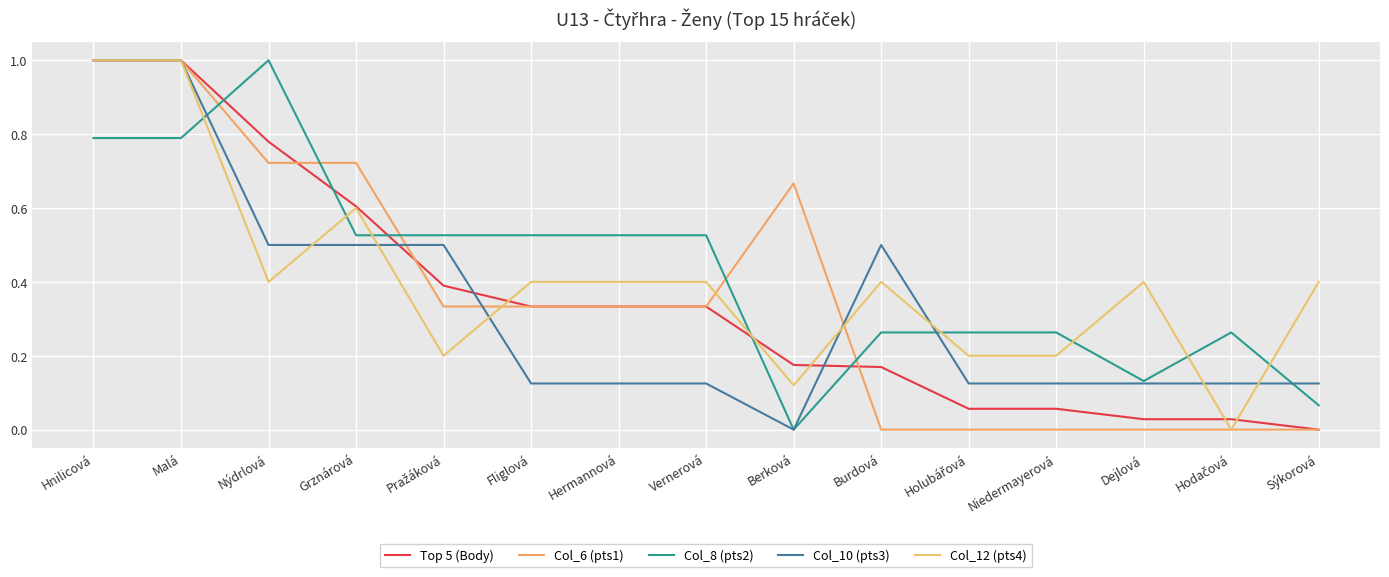

Reading left to right, transcribe all the data shown in this chart.

Top 5 (Body): Hnilicová=1.0	Malá=1.0	Nýdrlová=0.8	Grznárová=0.6	Pražáková=0.4	Fliglová=0.3	Hermannová=0.3	Vernerová=0.3	Berková=0.2	Burdová=0.2	Holubářová=0.1	Niedermayerová=0.1	Dejlová=0.0	Hodačová=0.0	Sýkorová=0.0
Col_6 (pts1): Hnilicová=1.0	Malá=1.0	Nýdrlová=0.7	Grznárová=0.7	Pražáková=0.3	Fliglová=0.3	Hermannová=0.3	Vernerová=0.3	Berková=0.7	Burdová=0.0	Holubářová=0.0	Niedermayerová=0.0	Dejlová=0.0	Hodačová=0.0	Sýkorová=0.0
Col_8 (pts2): Hnilicová=0.8	Malá=0.8	Nýdrlová=1.0	Grznárová=0.5	Pražáková=0.5	Fliglová=0.5	Hermannová=0.5	Vernerová=0.5	Berková=0.0	Burdová=0.3	Holubářová=0.3	Niedermayerová=0.3	Dejlová=0.1	Hodačová=0.3	Sýkorová=0.1
Col_10 (pts3): Hnilicová=1.0	Malá=1.0	Nýdrlová=0.5	Grznárová=0.5	Pražáková=0.5	Fliglová=0.1	Hermannová=0.1	Vernerová=0.1	Berková=0.0	Burdová=0.5	Holubářová=0.1	Niedermayerová=0.1	Dejlová=0.1	Hodačová=0.1	Sýkorová=0.1
Col_12 (pts4): Hnilicová=1.0	Malá=1.0	Nýdrlová=0.4	Grznárová=0.6	Pražáková=0.2	Fliglová=0.4	Hermannová=0.4	Vernerová=0.4	Berková=0.1	Burdová=0.4	Holubářová=0.2	Niedermayerová=0.2	Dejlová=0.4	Hodačová=0.0	Sýkorová=0.4